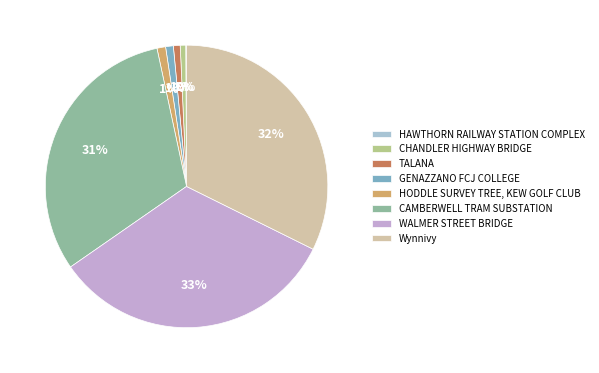

Is the sum of WALMER STREET BRIDGE and Wynnivy greater than half?

Yes